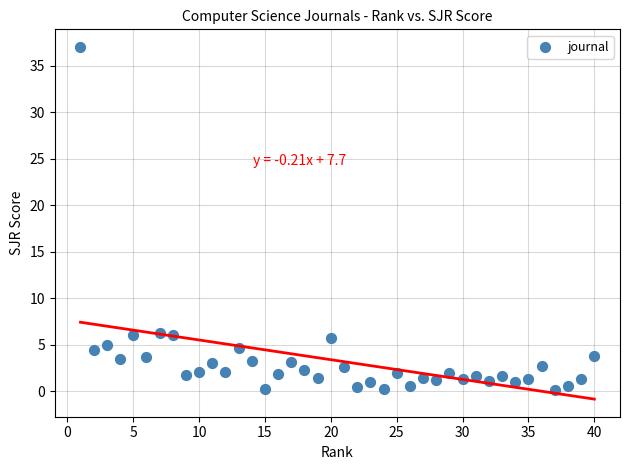

What is the range of X values (max minus min)?

39.0